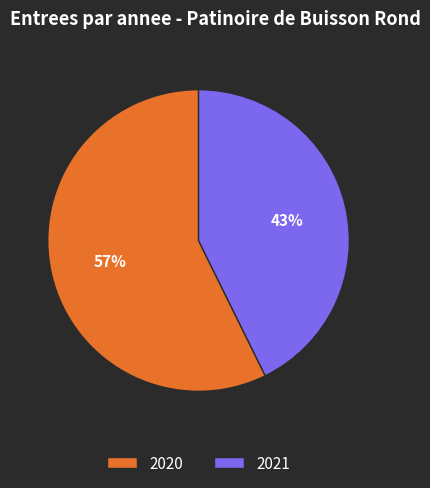

What is the smallest slice in the pie chart?

2021